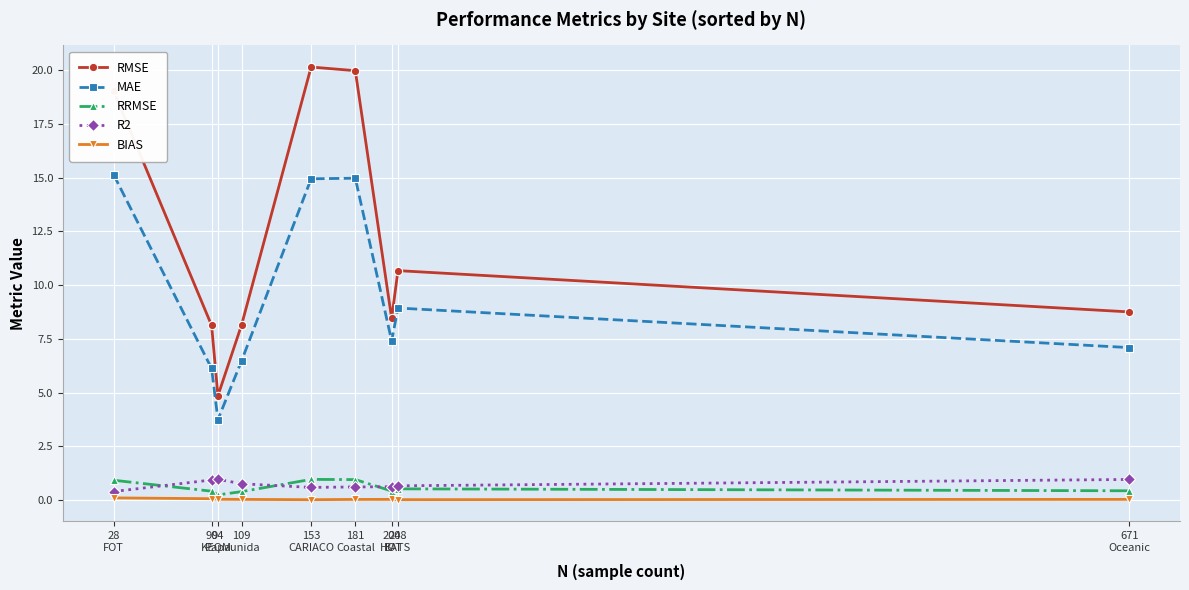

Which series has the largest total across all categories?

RMSE